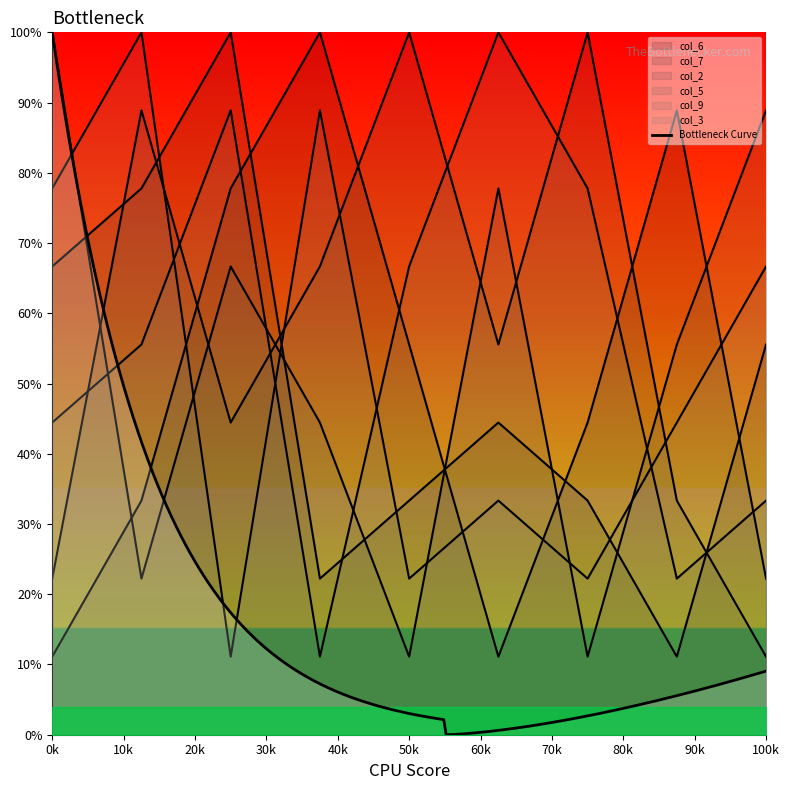

Rank the series at 6 from highest to lowest value.

col_3, col_2, col_7, col_9, col_6, col_5